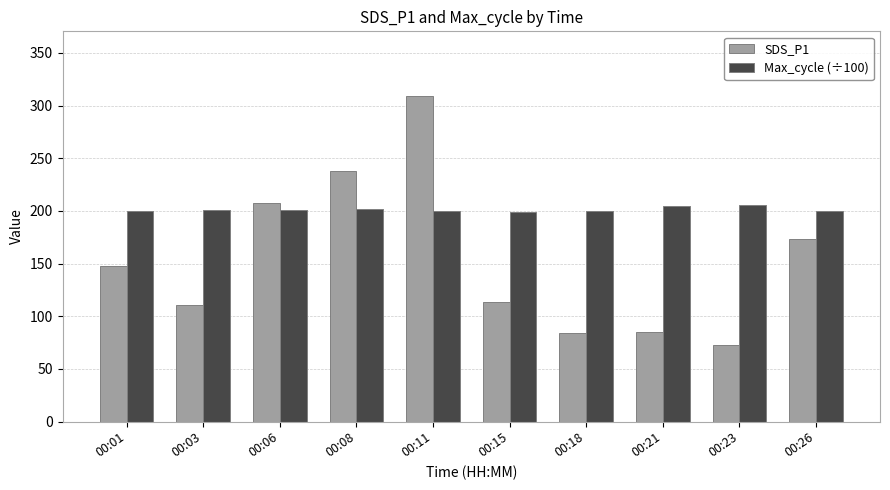

What is the difference between the second highest and minimum values in the Max_cycle (÷100) series?

5.1